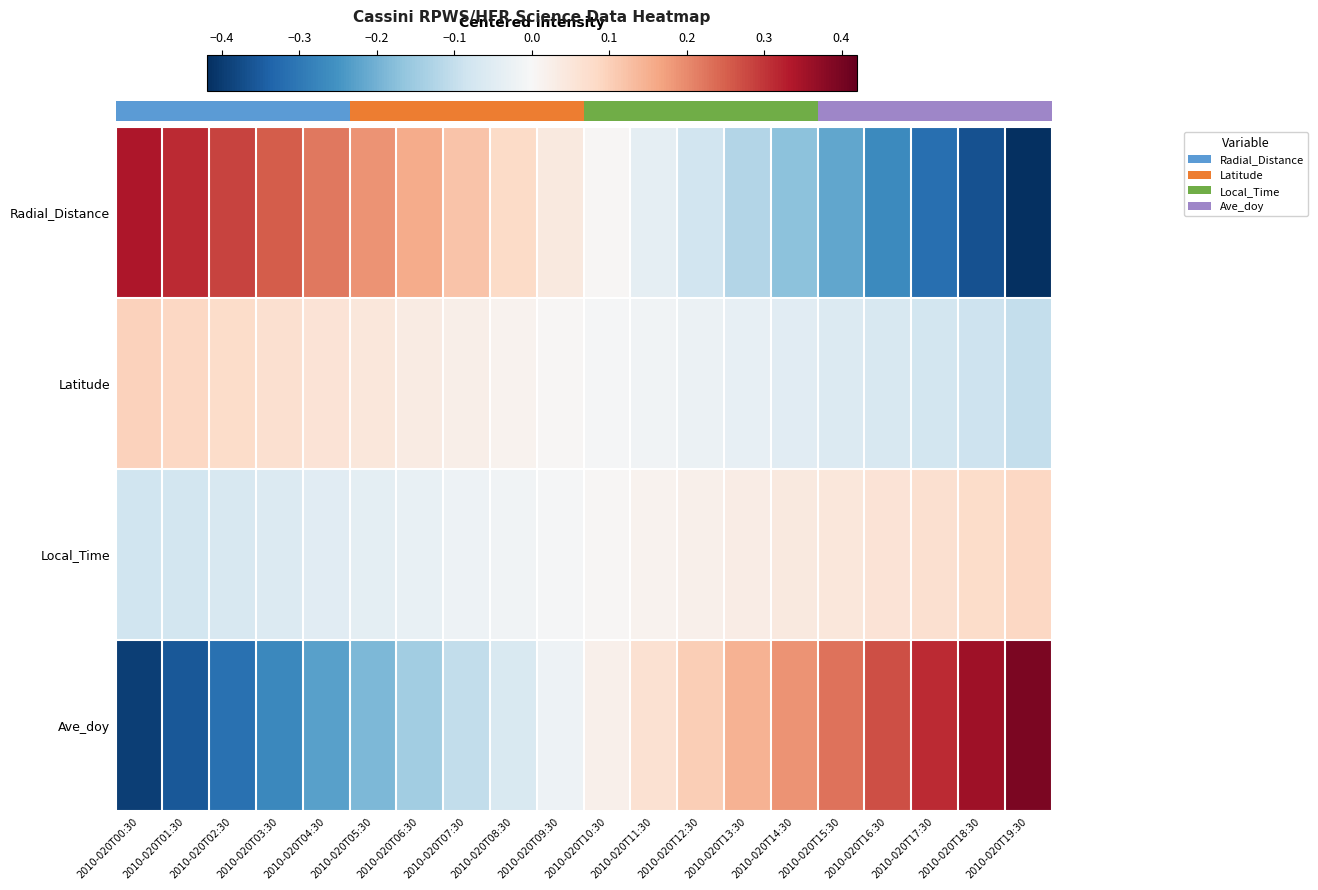

How many values in the Radial_Distance series are below 0?

9